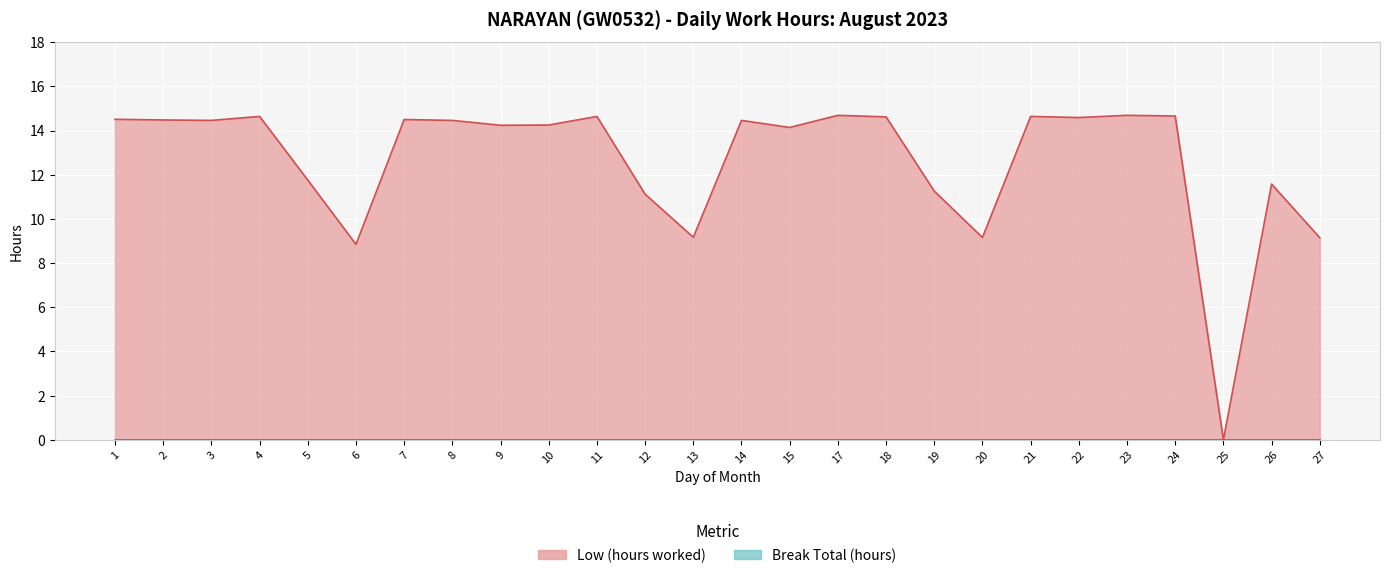

What is the change in value from 23 to 26?

-3.1